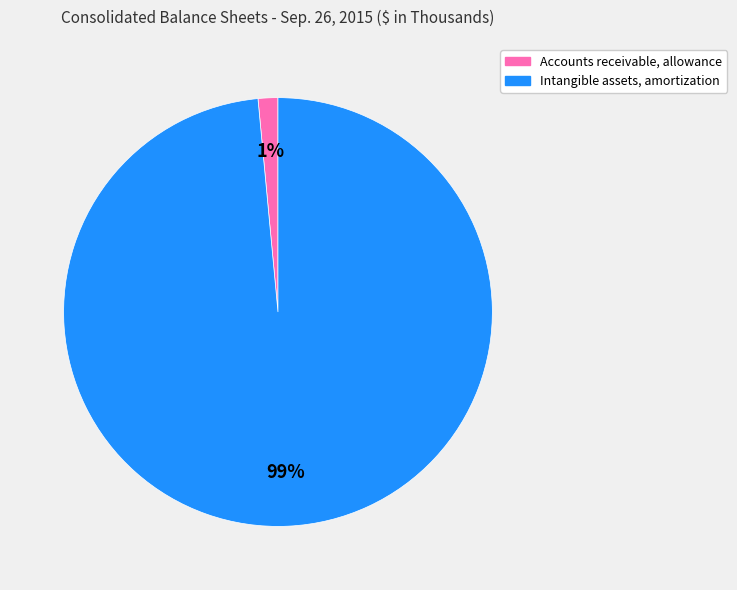

To the nearest percent, what percentage of the pie is Intangible assets, amortization?

99%